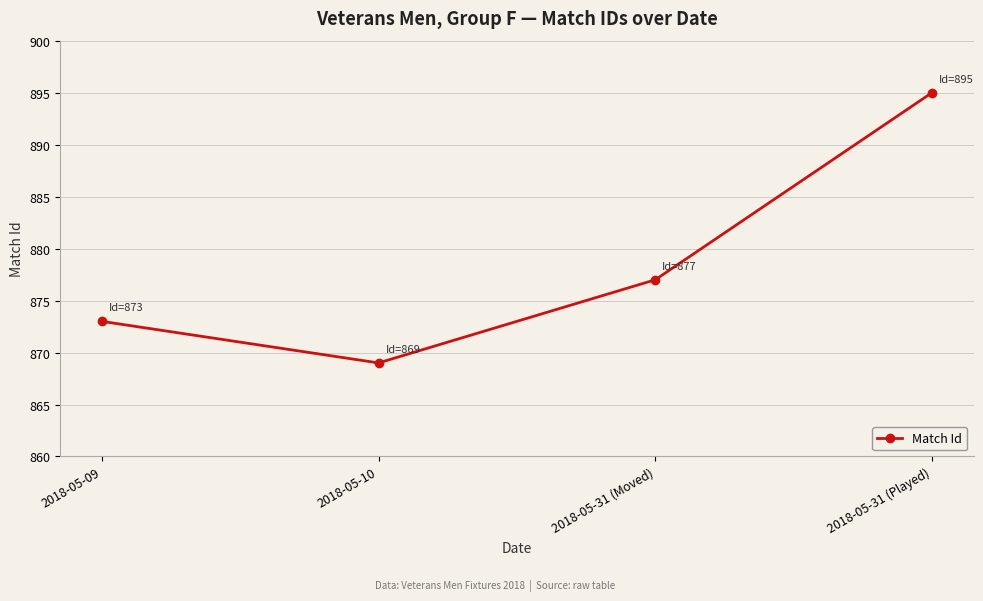

List the labels in order of value, smallest first.

2018-05-10, 2018-05-09, 2018-05-31 (Moved), 2018-05-31 (Played)